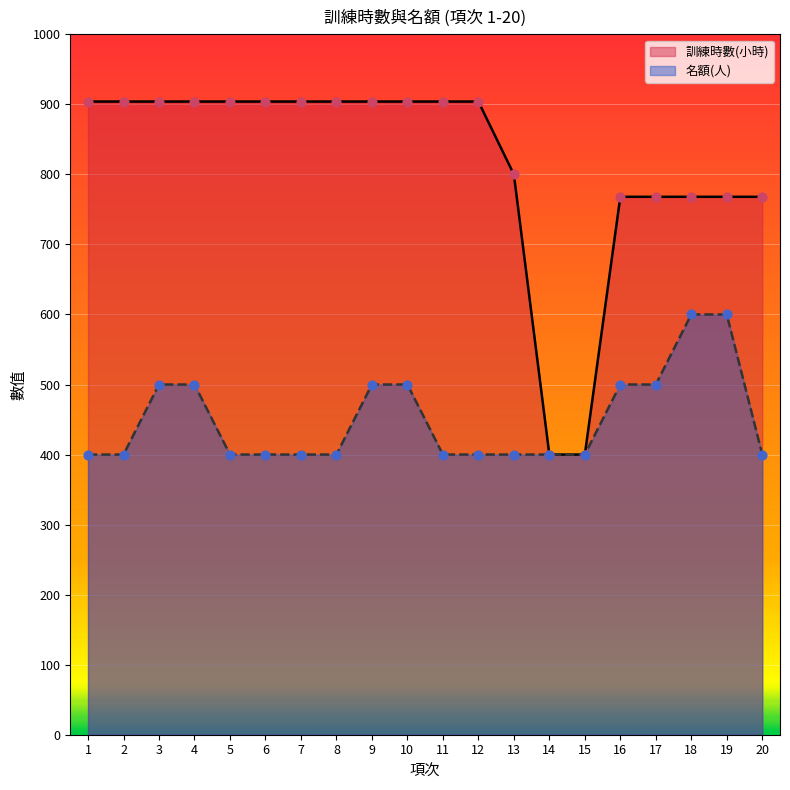

At how many categories does at least one series exceed 534?

18